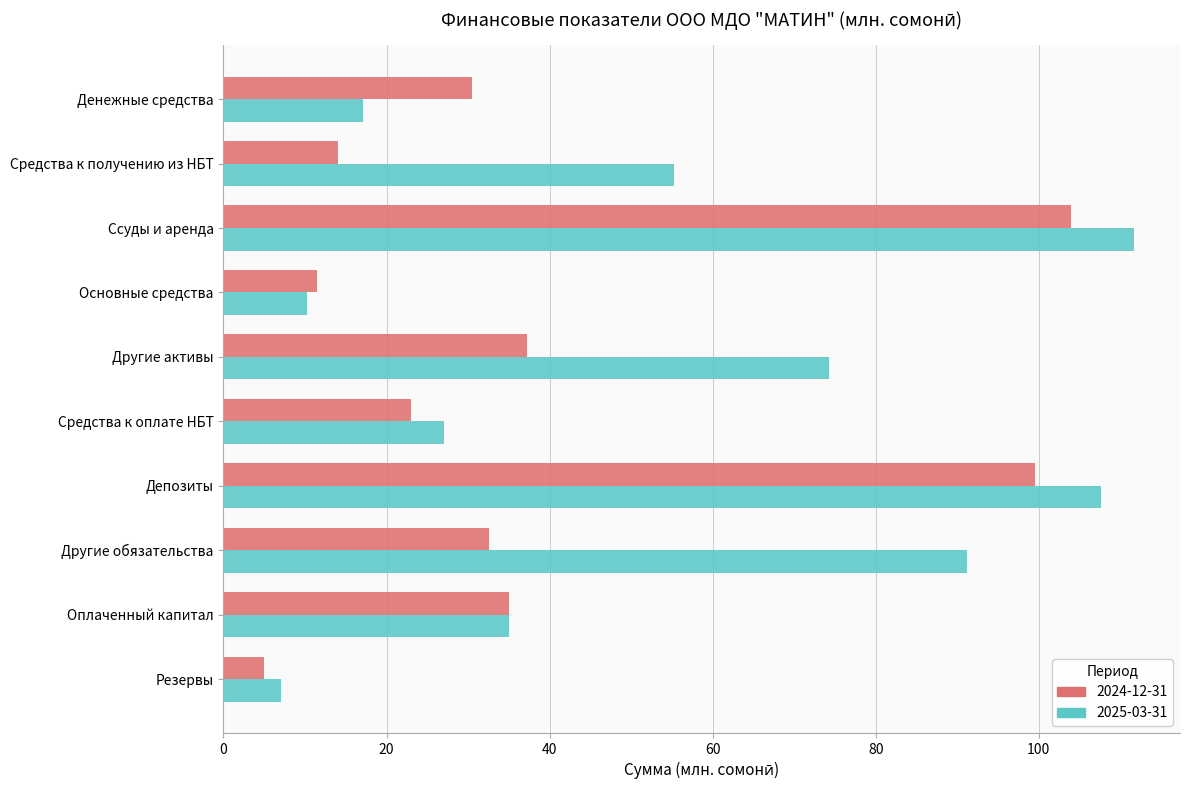

What value does the 2024-12-31 series have at Основные средства?

11.4